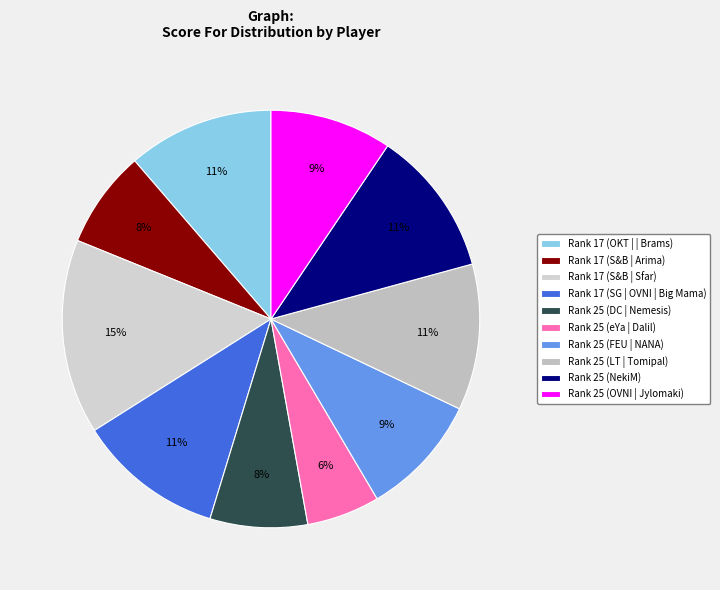

Is it true that Rank 17 (S&B | Arima) is 8% of the pie?

True